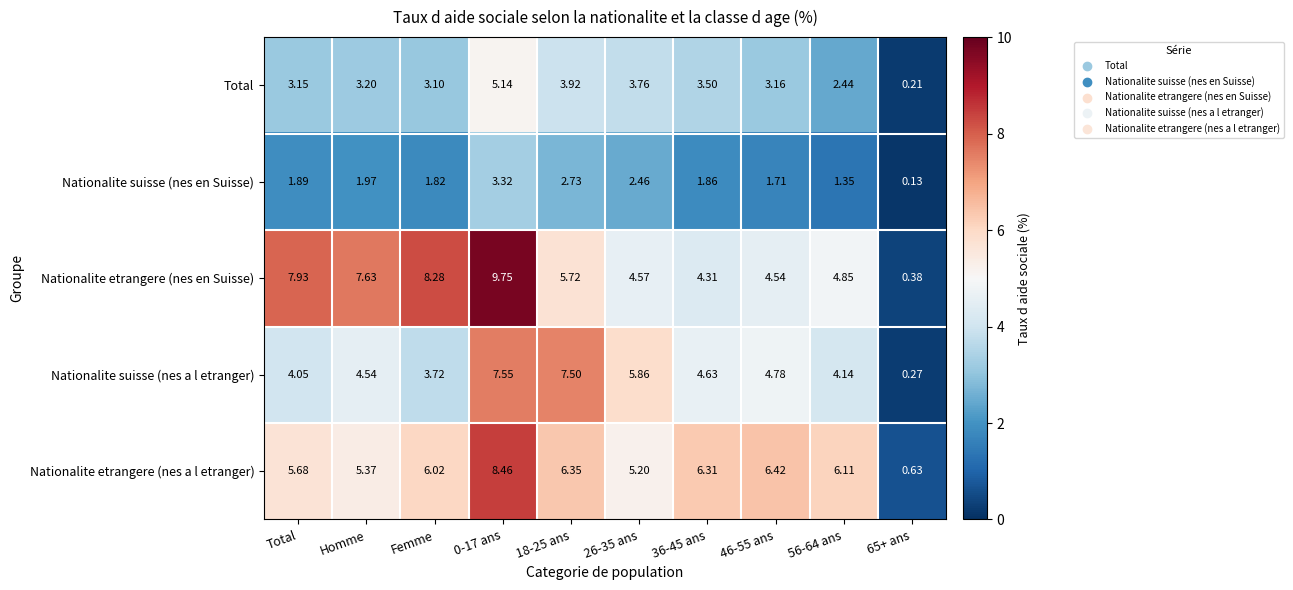

Is the value of Nationalite etrangere (nes a l etranger) at 18-25 ans greater than the value of Nationalite etrangere (nes en Suisse) at 0-17 ans?

No